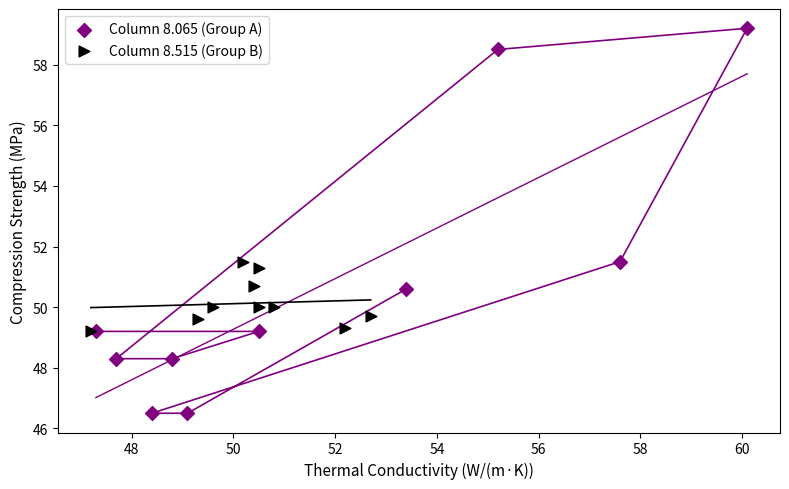

Which series has the widest spread of Y values?

Column 8.065 (Group A)